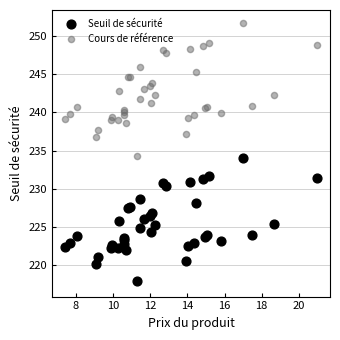

What is the X range (max minus min) for the scatter plot?

13.6